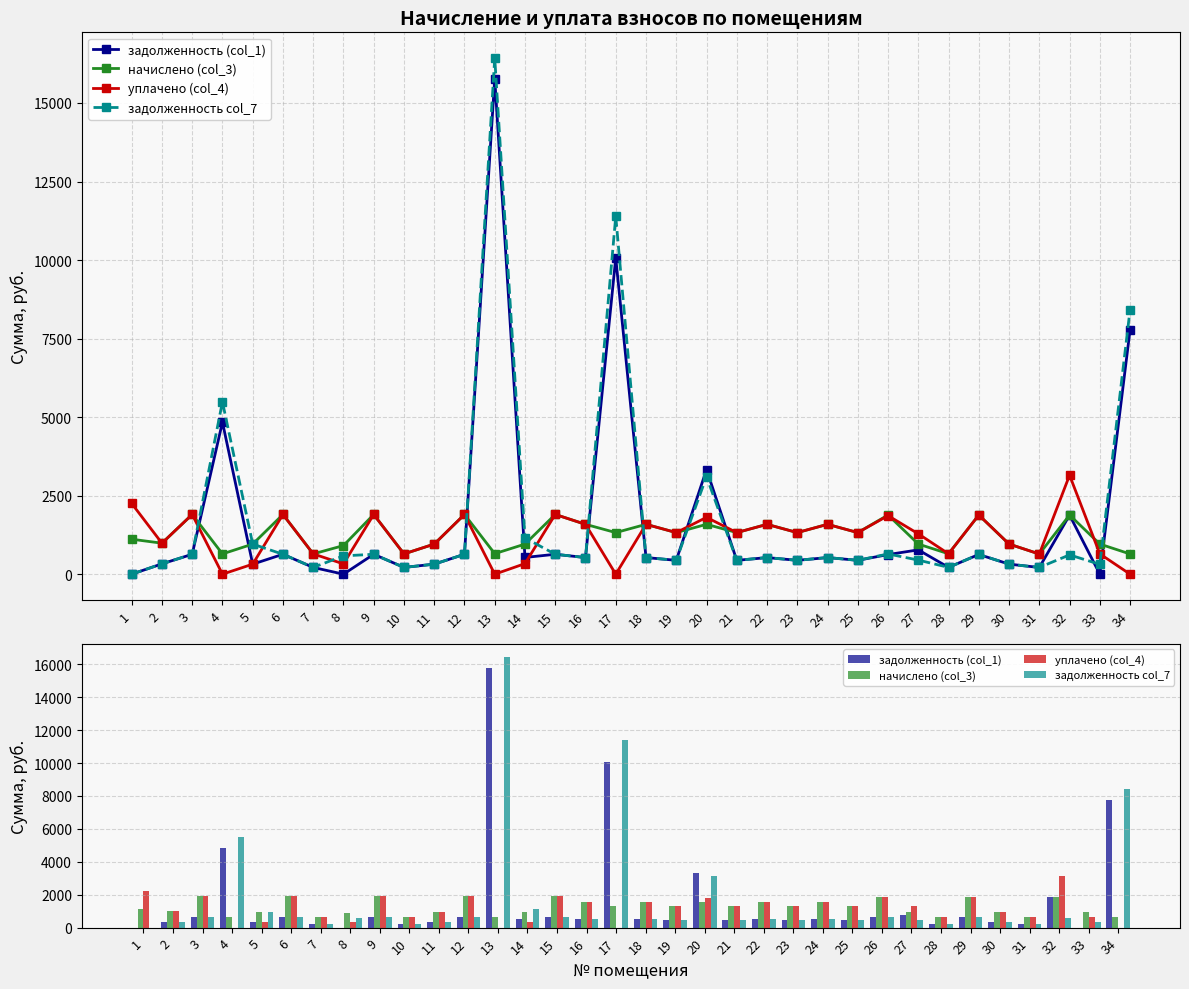

At which label is задолженность col_7 closest to 8213?

34